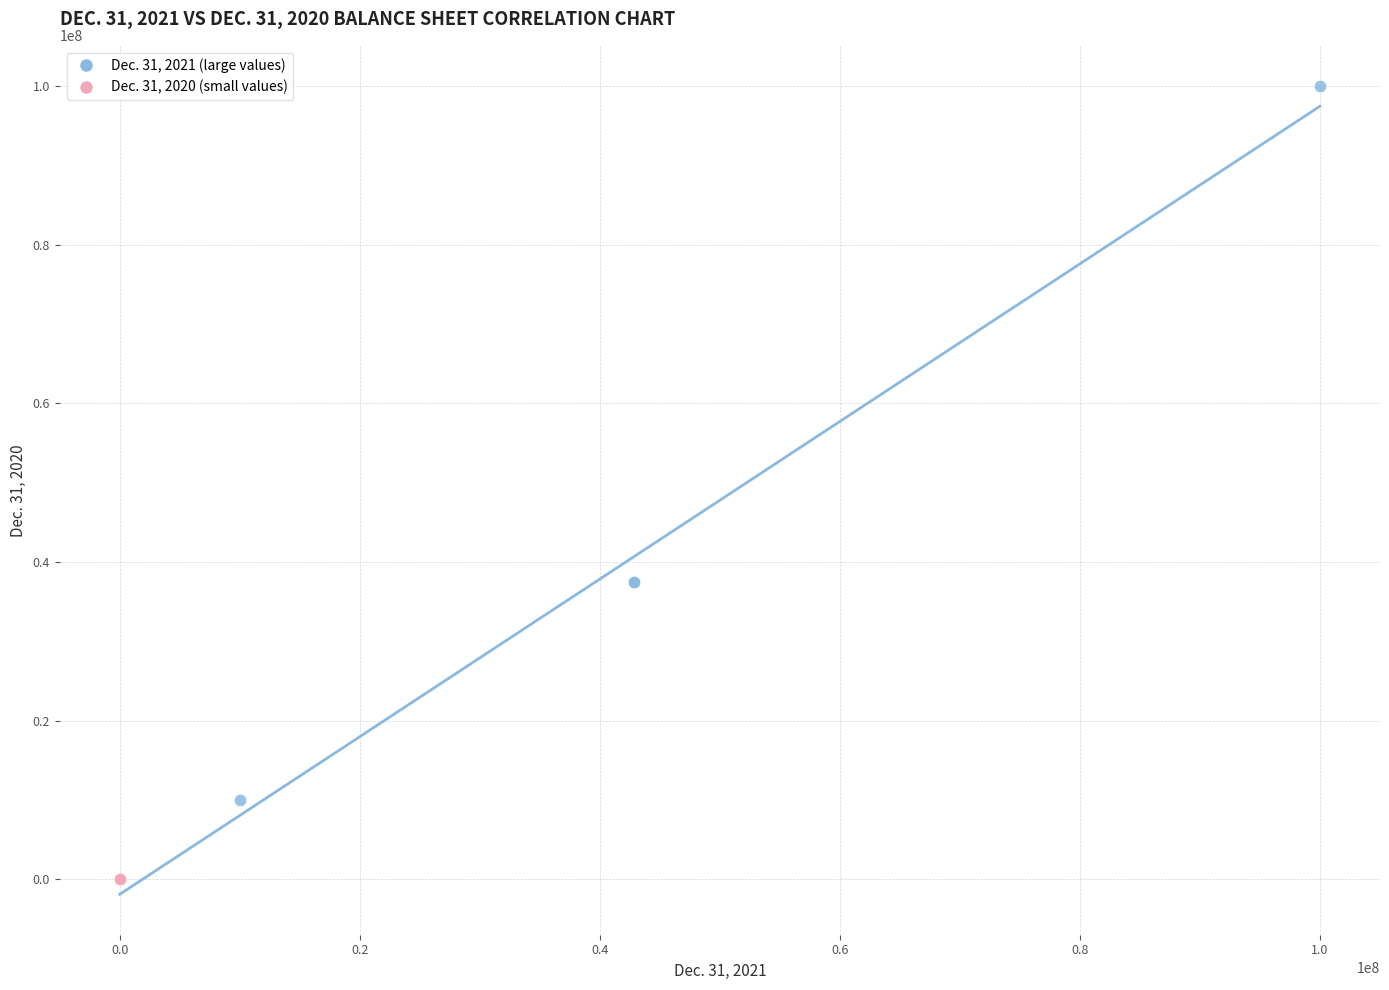

Which series contains the highest Y value?

Dec. 31, 2021 (large values)